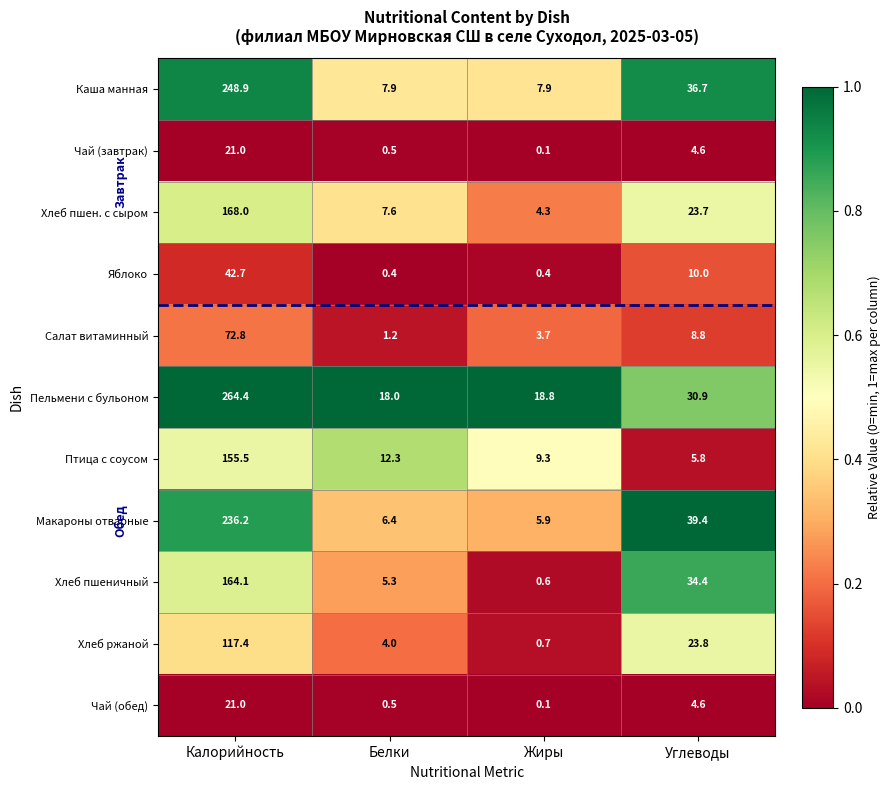

At how many categories does at least one series exceed 0?

4